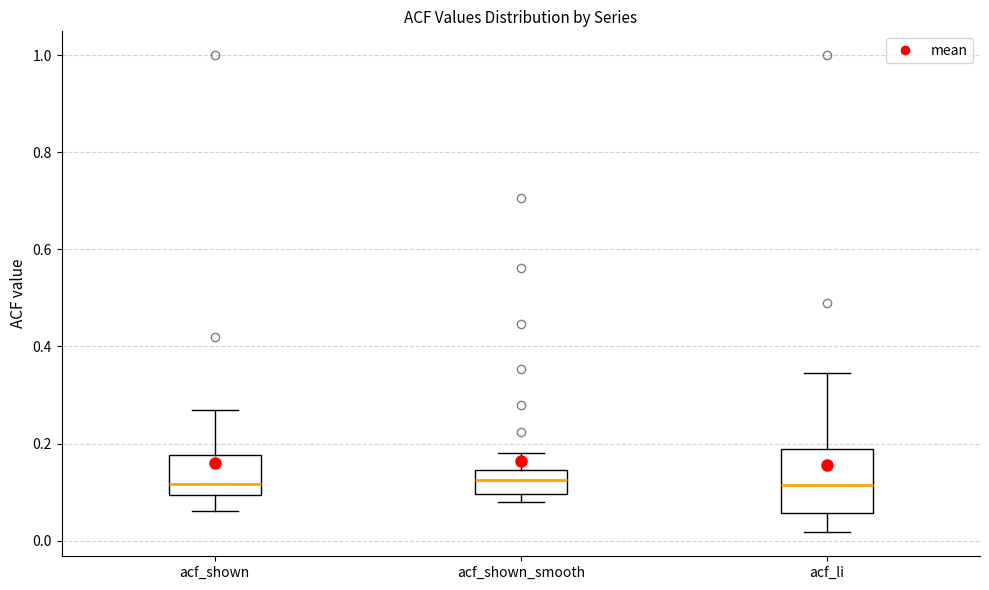

Comparing the boxes themselves (not the whiskers), which one is the tallest?

acf_li